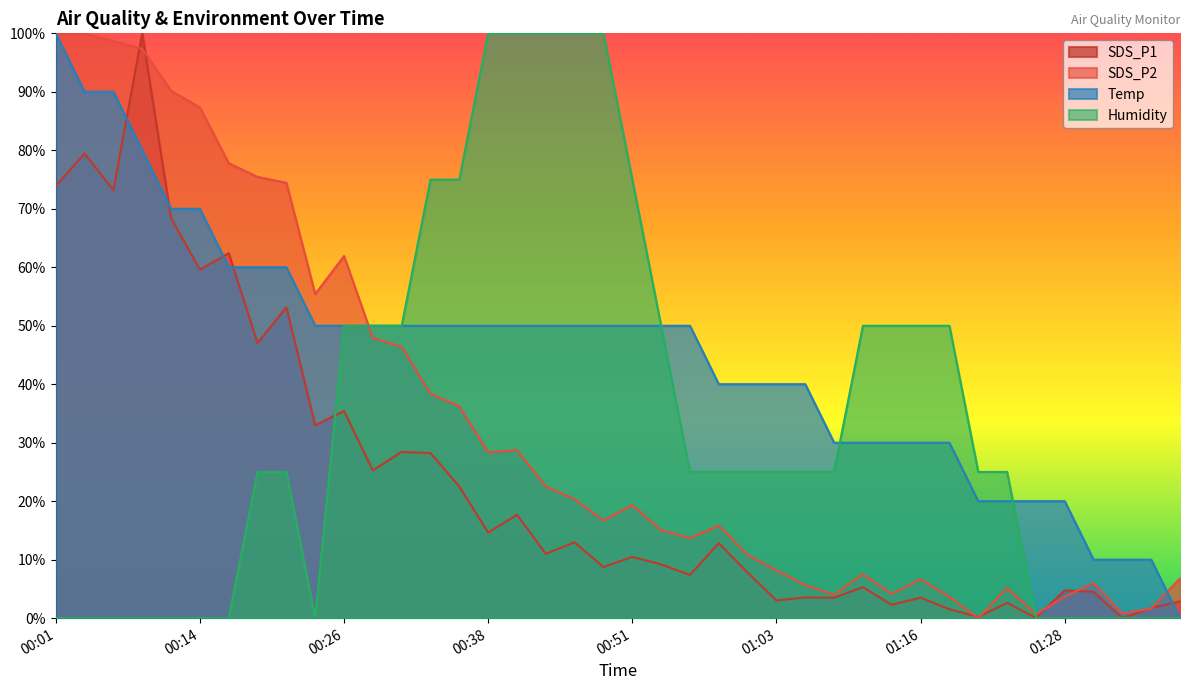

Which series has the widest spread of values?

SDS_P1